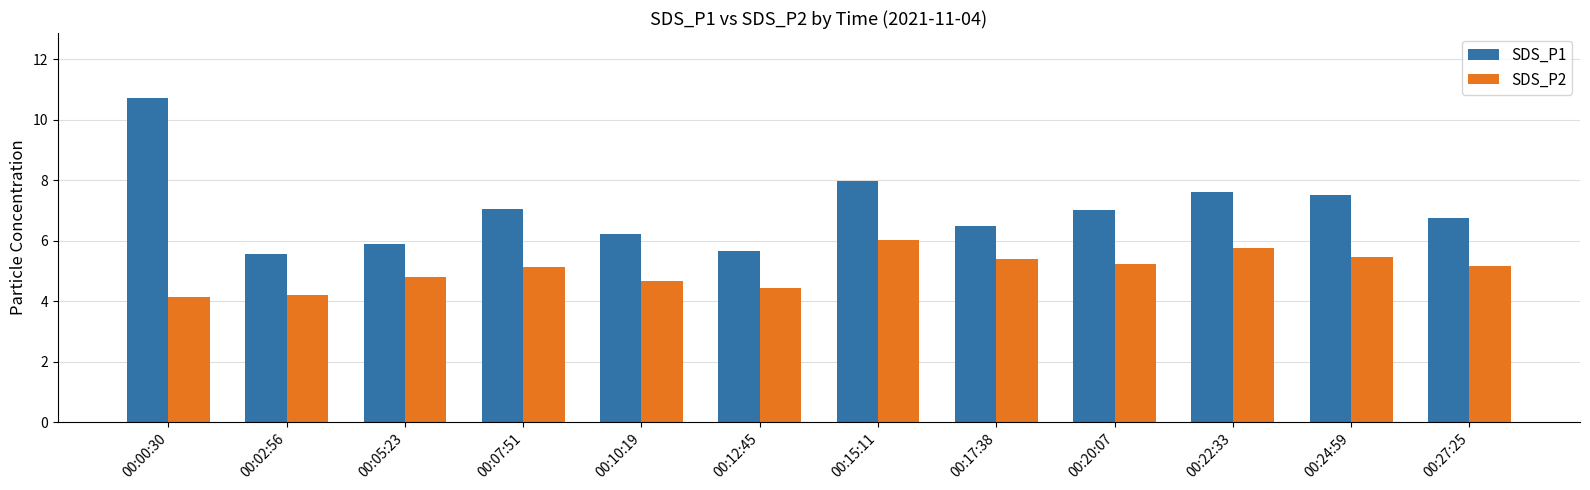

What position from the left is 00:10:19?

5